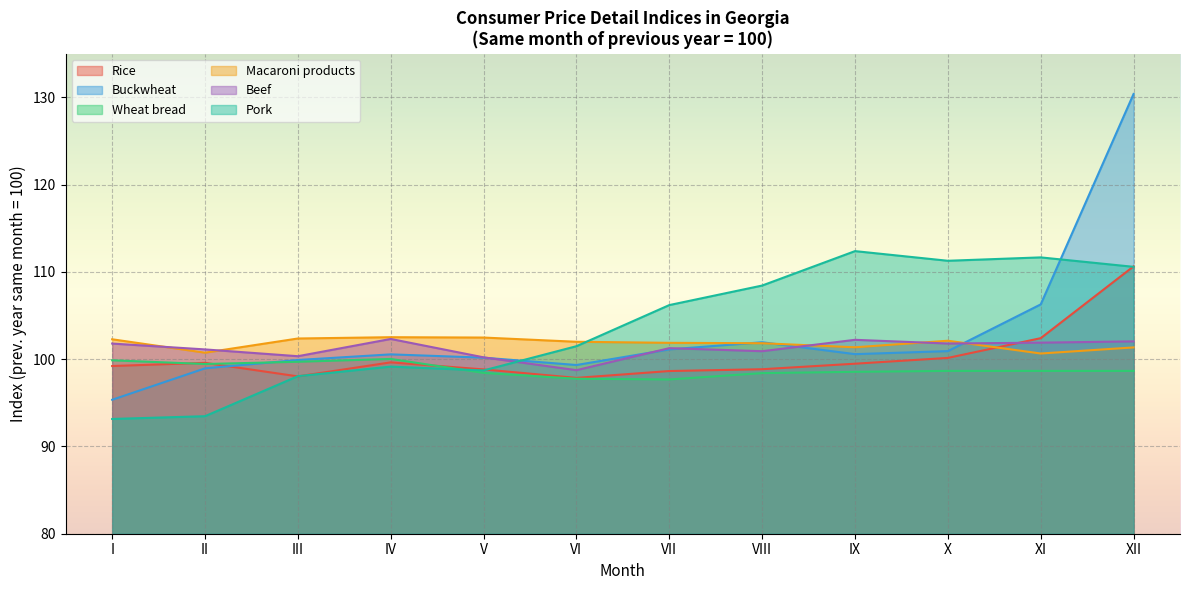

Which category has the highest value across all series?

XII